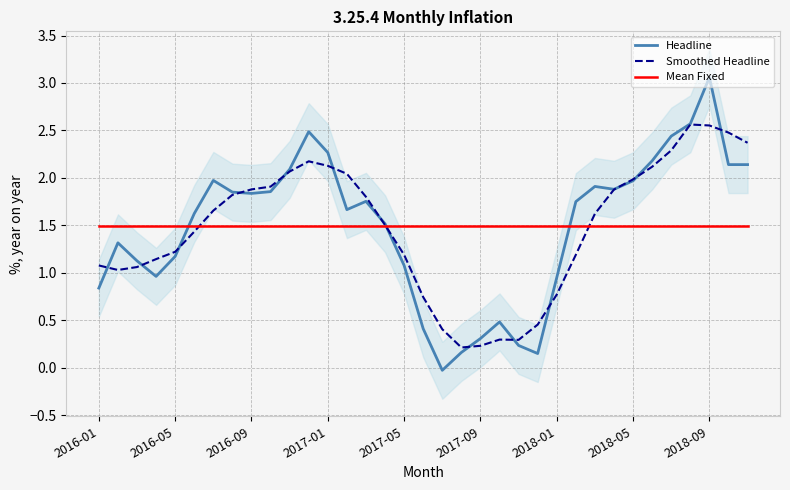

What is the maximum value for Mean Fixed?

1.5